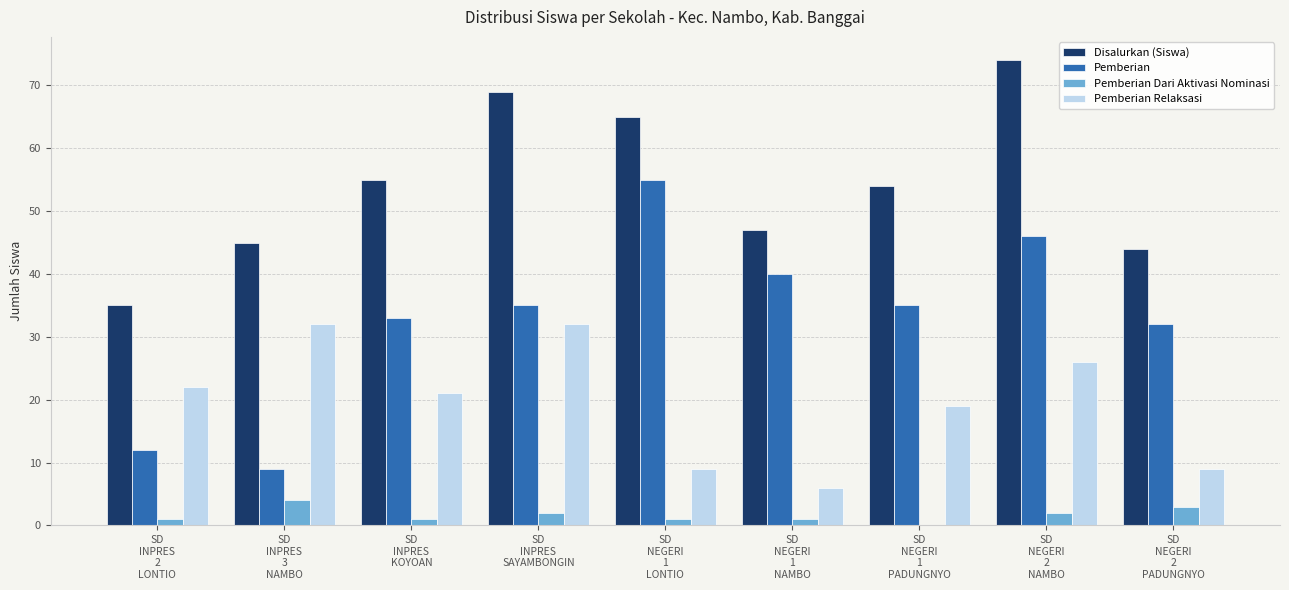

What is the sum of all Pemberian Dari Aktivasi Nominasi values?

15